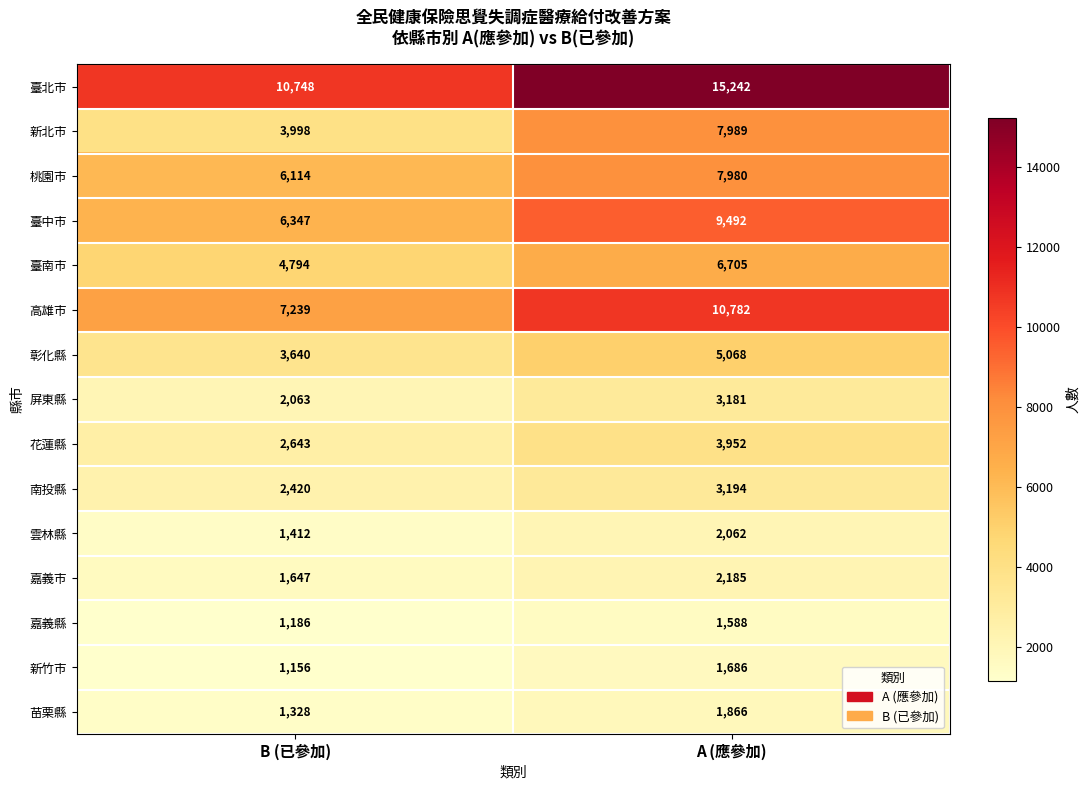

The value of 嘉義市 at B (已參加) is 1647. True or false?

True